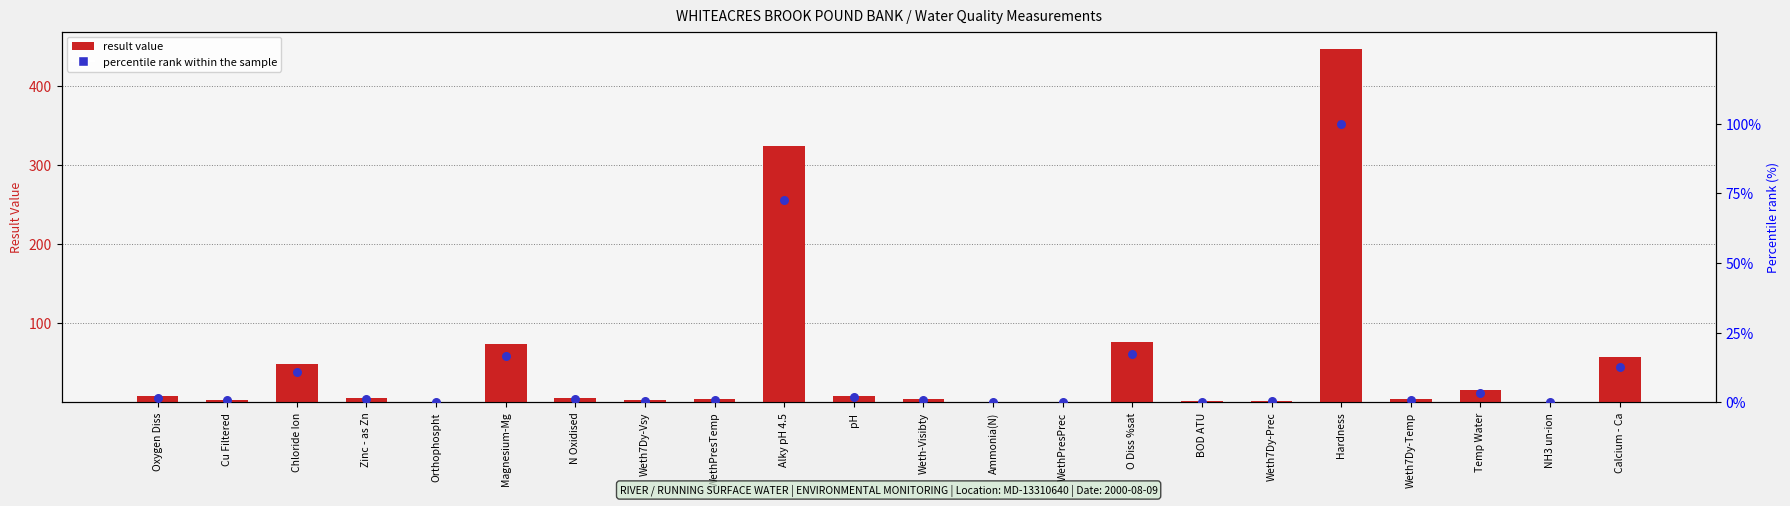

What is the change in value from WethPresPrec to O Diss %sat?

+76.0